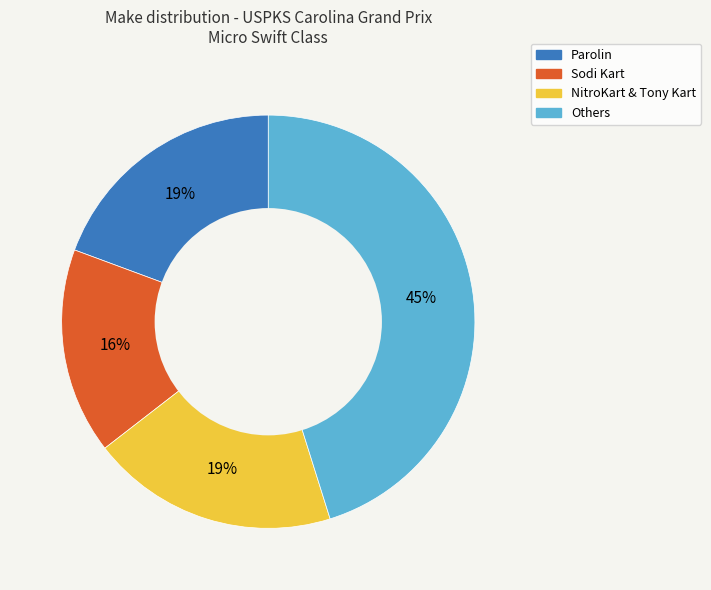

To the nearest percent, what is the difference between the largest and smallest slice percentages?

29%